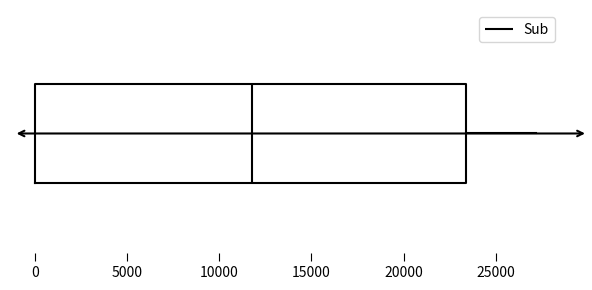

Transcribe this box plot: give where the median line is, the range the box spans, and where the two whiskers end, as read against the x-axis. The values are not printed on the chart, so give them approximately, as read against the axis.

median 12000, box 0 to 23500, whiskers 0 to 27000